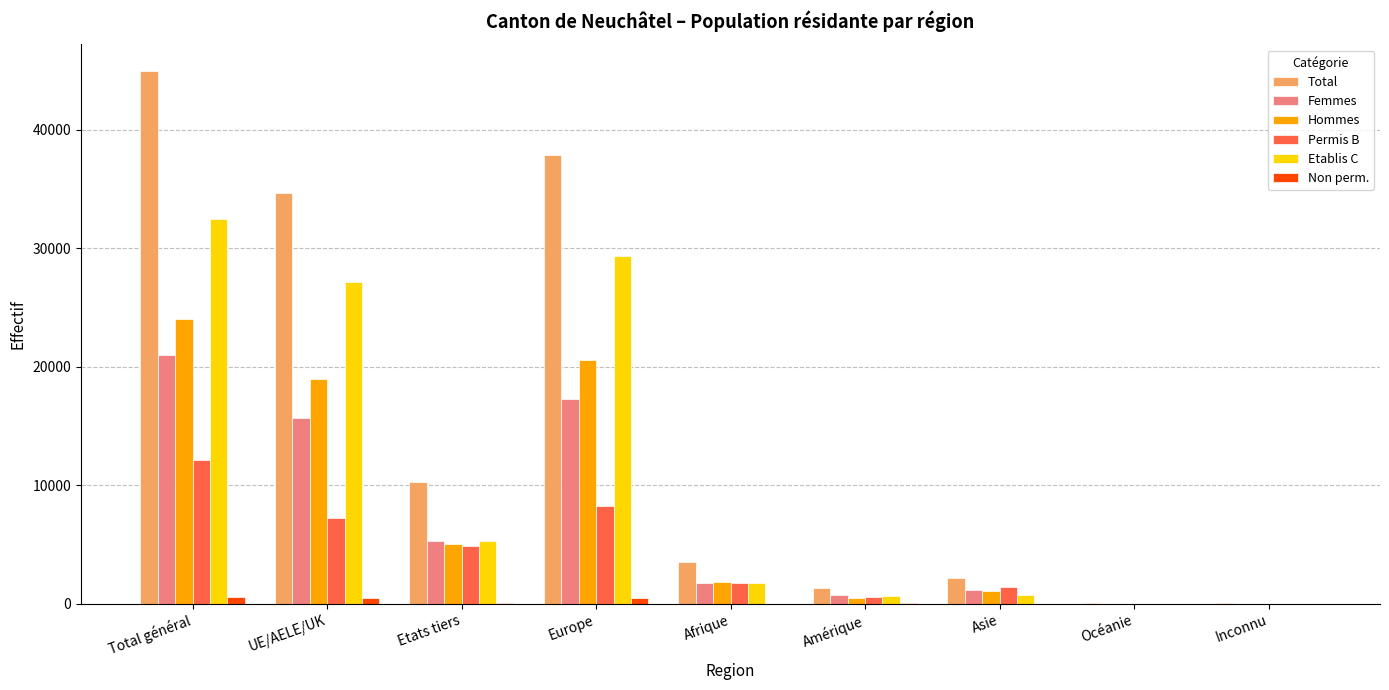

The value of Etablis C at Etats tiers is 5333. True or false?

True